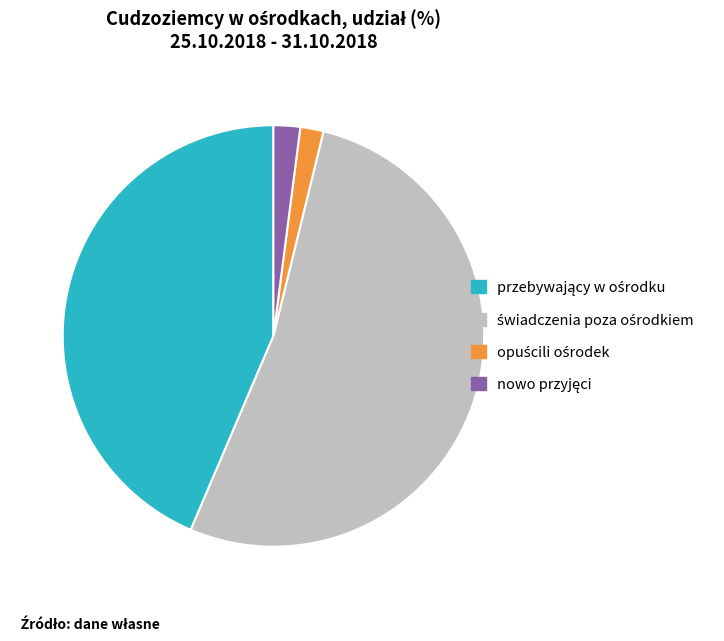

Is there any slice that represents more than half of the pie?

Yes